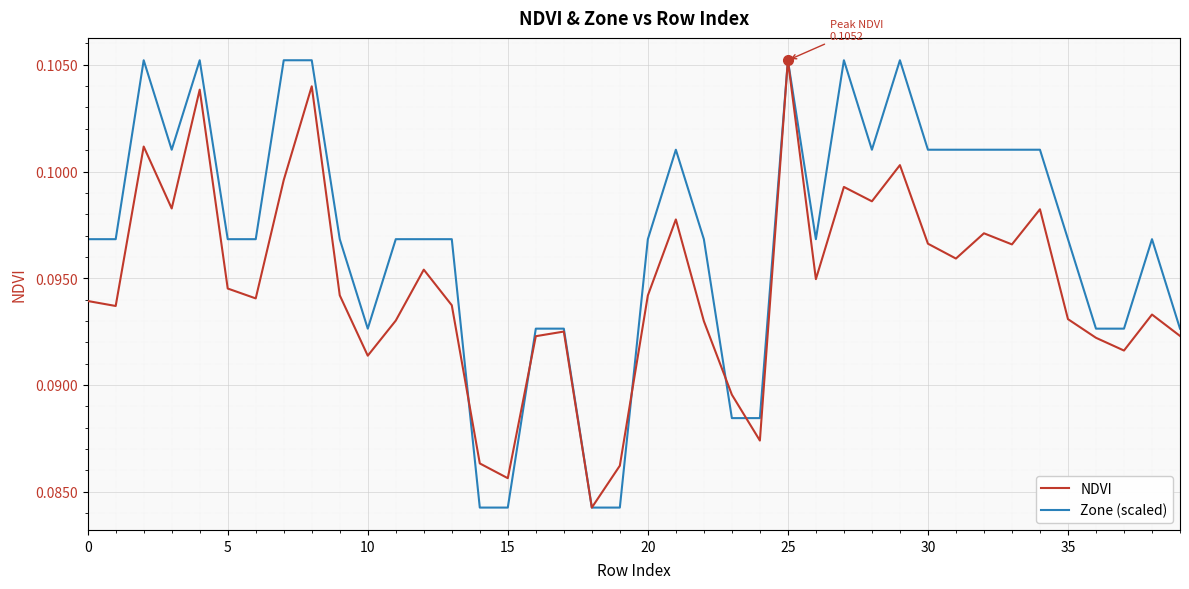

Does the chart have visible grid lines?

Yes